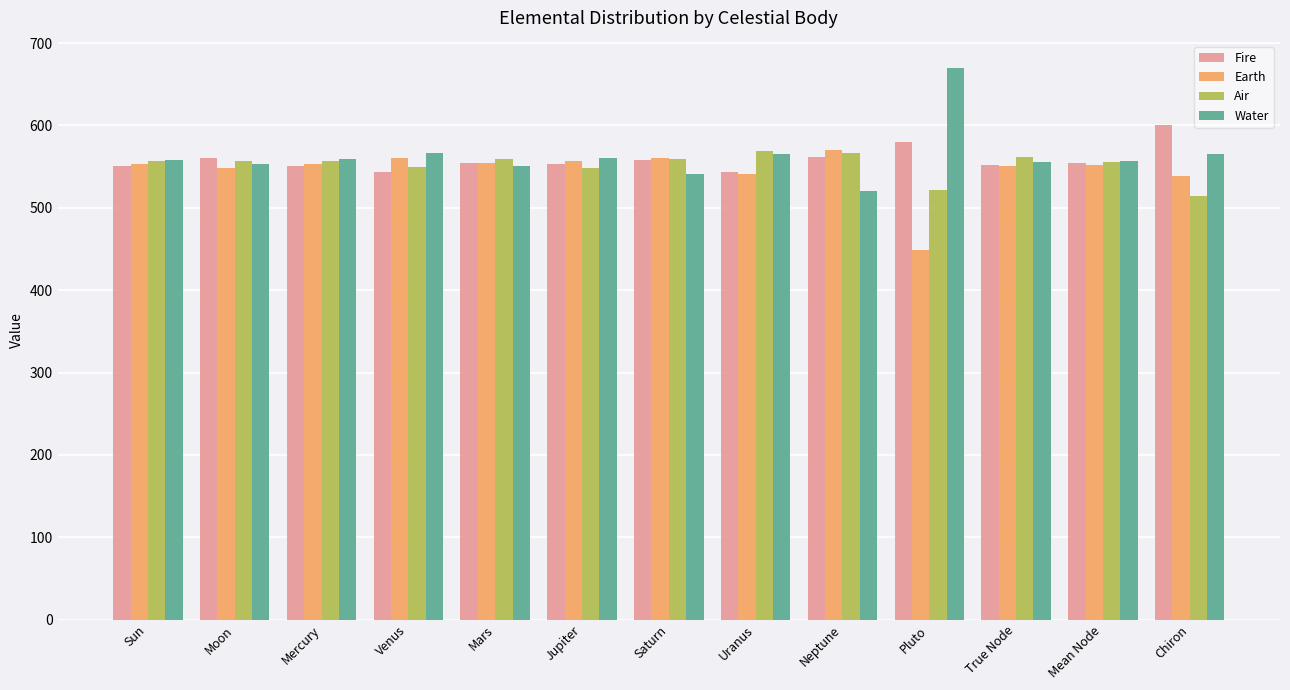

What is the maximum value shown in the chart?

669.4